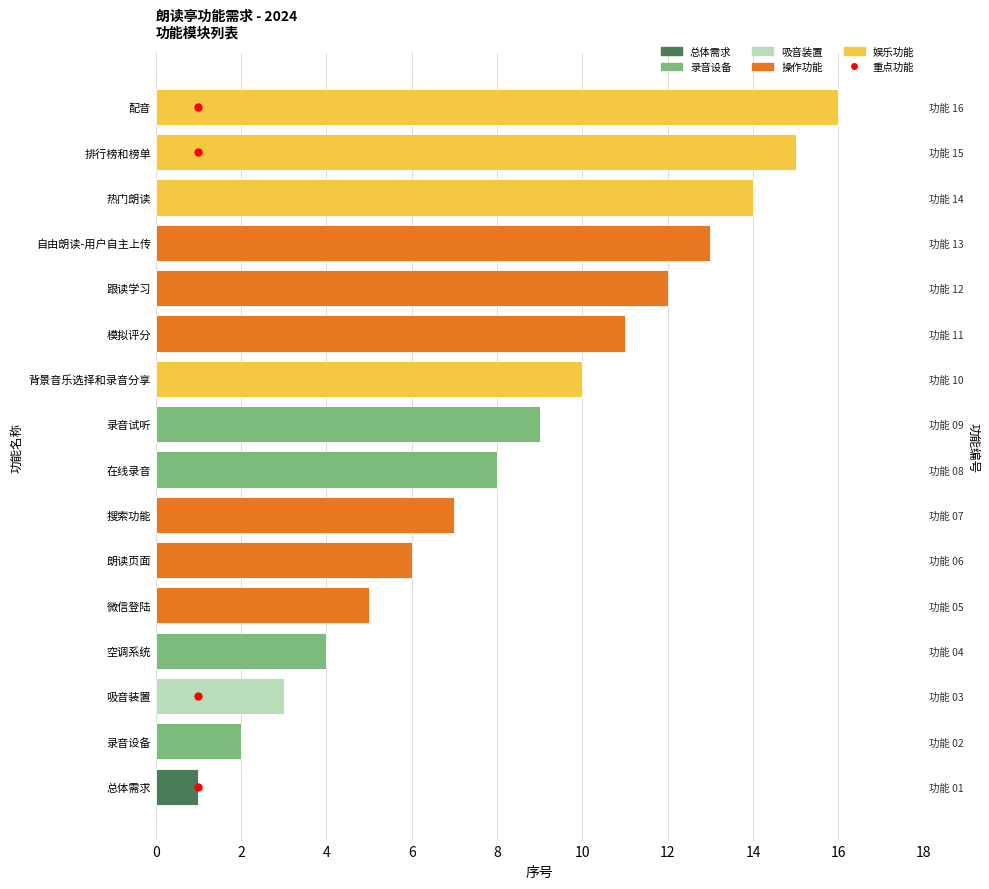

Count the number of values greater than 9.

7